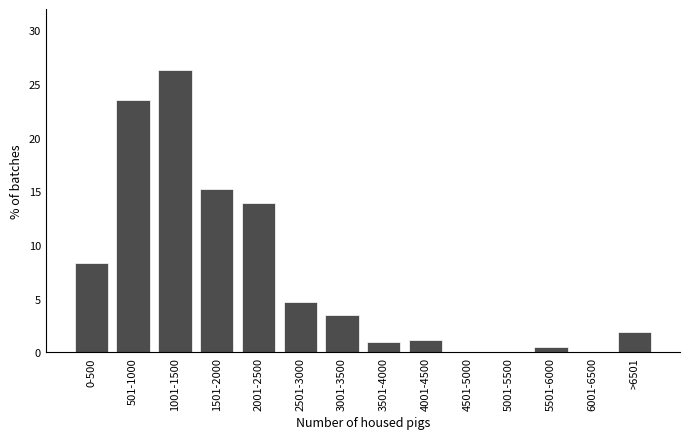

Reading right to left, list all the values displayed in this chart.

>6501=1.9	6001-6500=0.0	5501-6000=0.5	5001-5500=0.0	4501-5000=0.0	4001-4500=1.2	3501-4000=1.0	3001-3500=3.5	2501-3000=4.7	2001-2500=13.9	1501-2000=15.2	1001-1500=26.3	501-1000=23.5	0-500=8.3